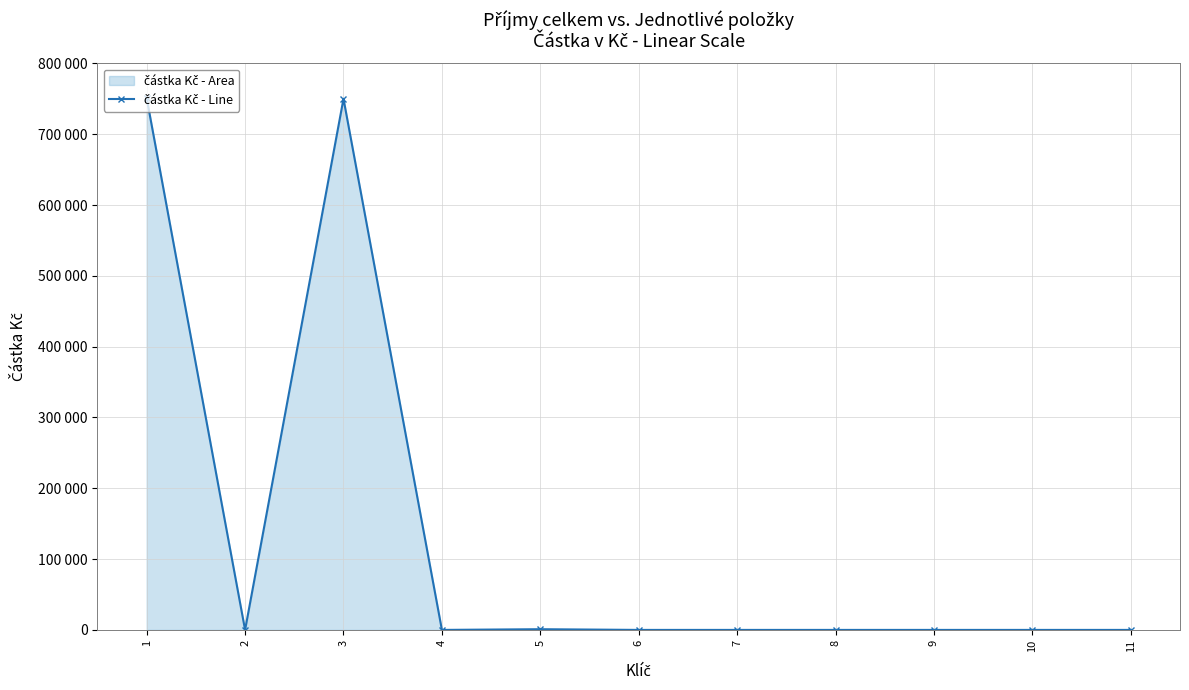

What is the value of the 5th point from the left?

1000